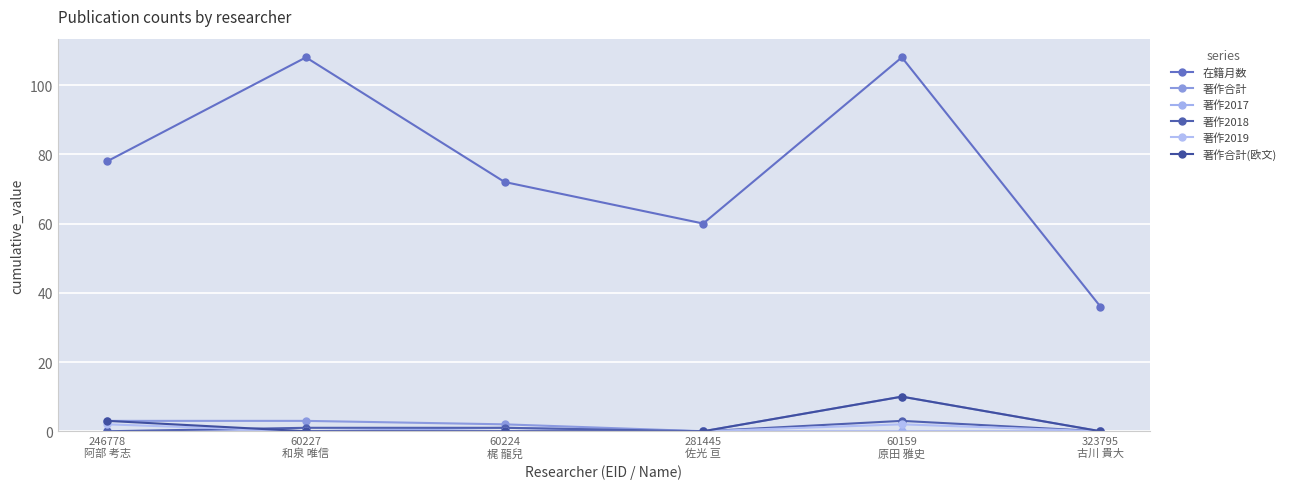

Between 246778
阿部 考志 and 60159
原田 雅史, which series saw the biggest shift?

在籍月数